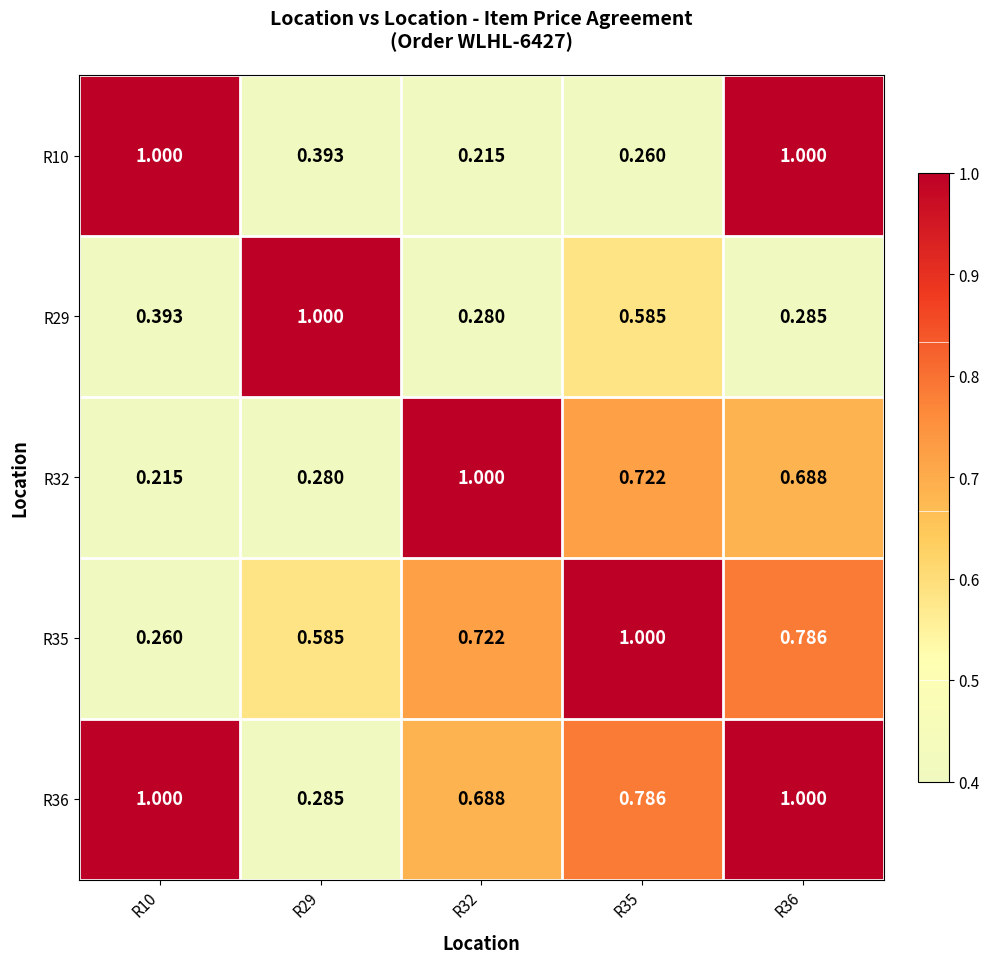

Is the value of R29 at R35 greater than the value of R32 at R35?

No